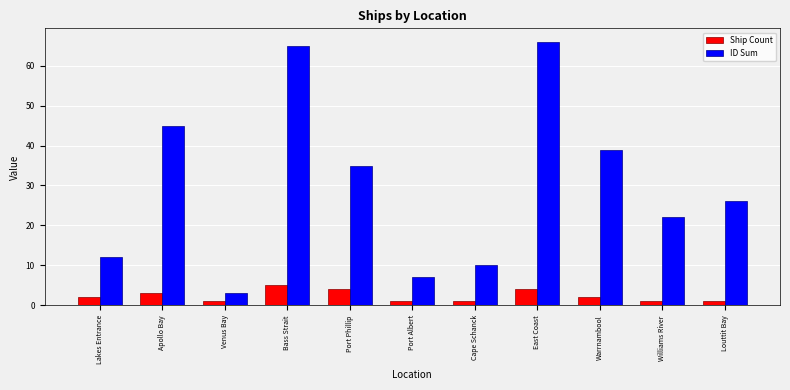

How many bars are there in each group?

2